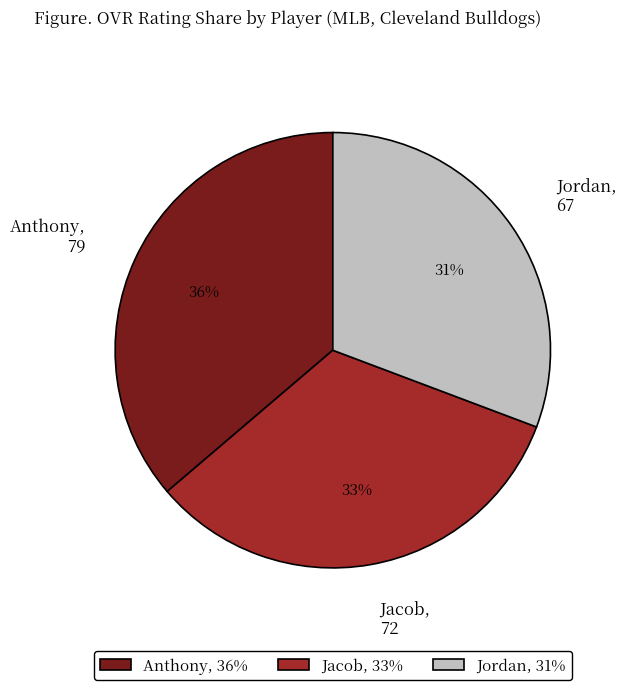

Does Jacob account for over 50% of the chart?

No